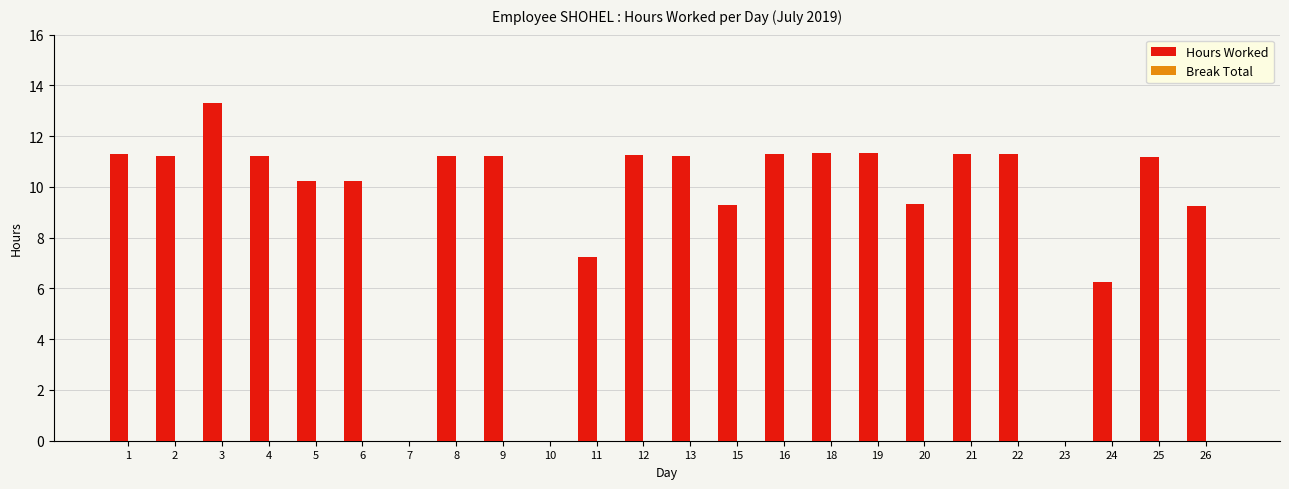

What is the maximum value shown in the chart?

13.3